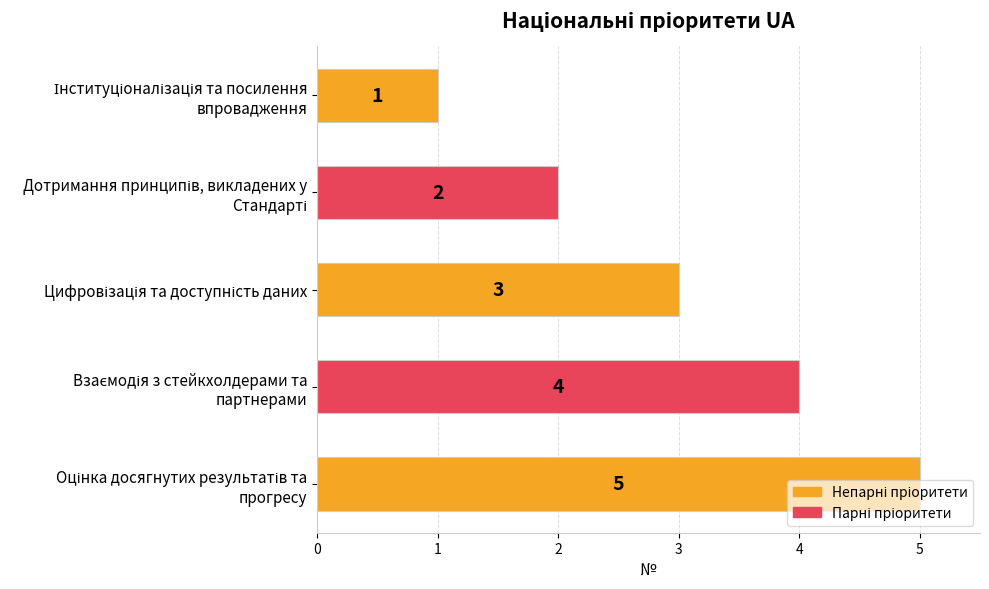

What is the value of the 5th bar from the top?

5